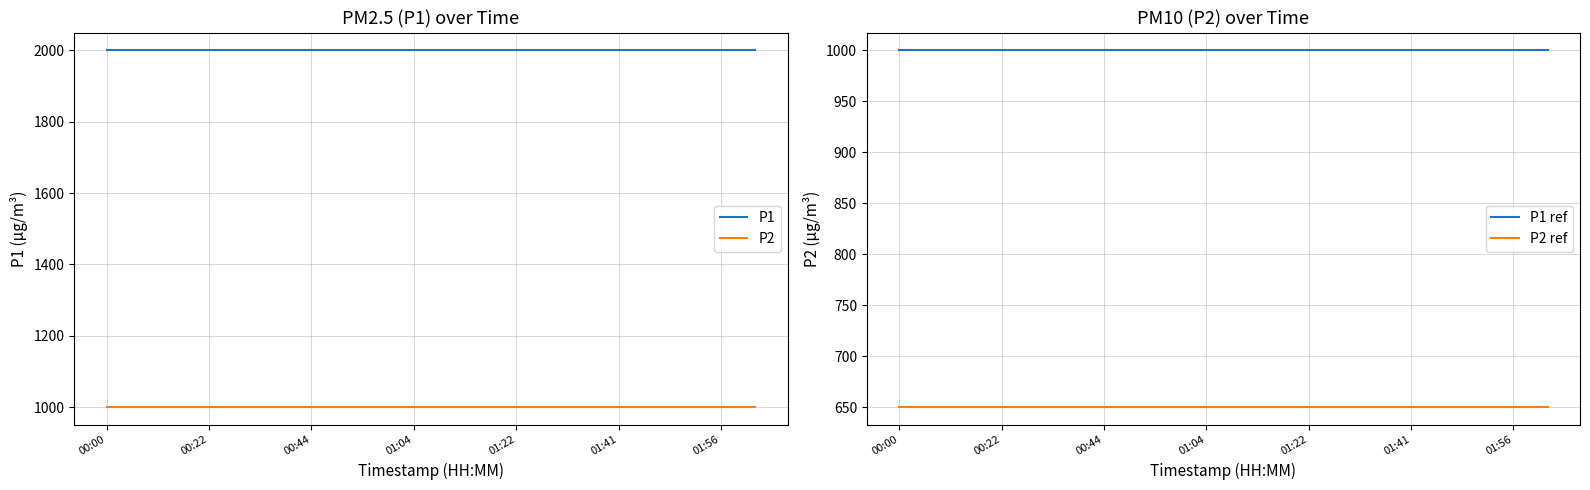

The P1 series shows 1999.9 at 00:44. True or false?

True